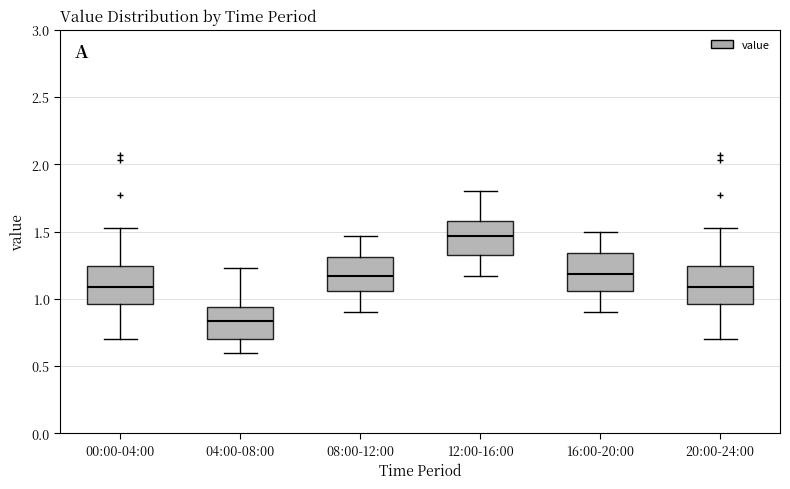

Which box's median line is the lowest?

04:00-08:00